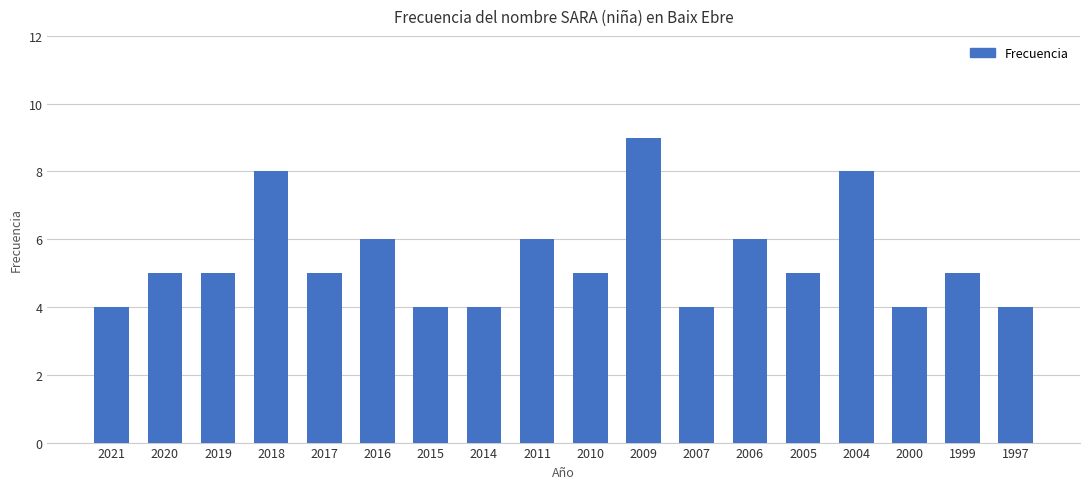

How many categories are shown in the chart?

18